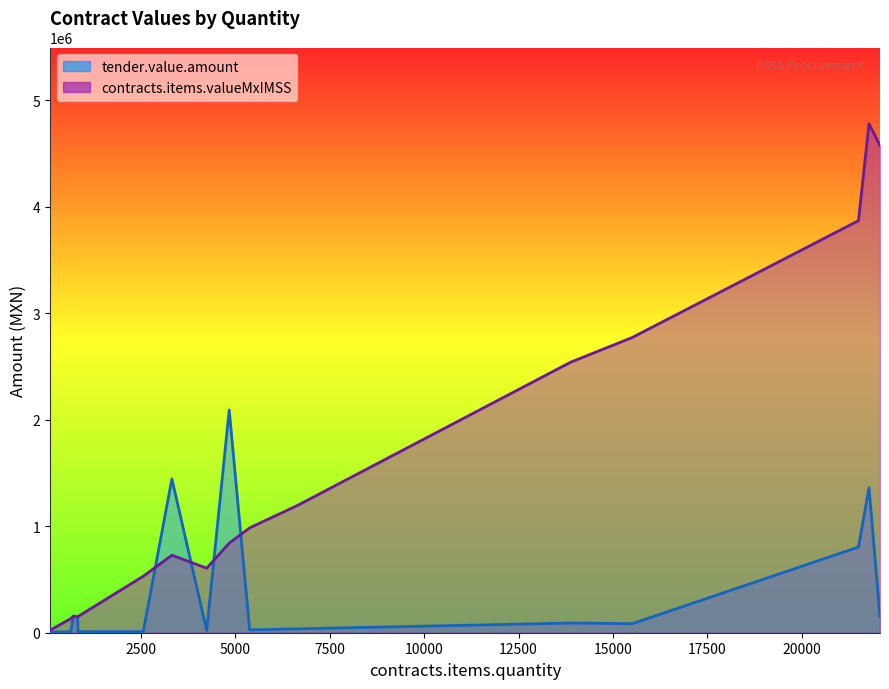

What is the sum of all tender.value.amount values?

6442358.8